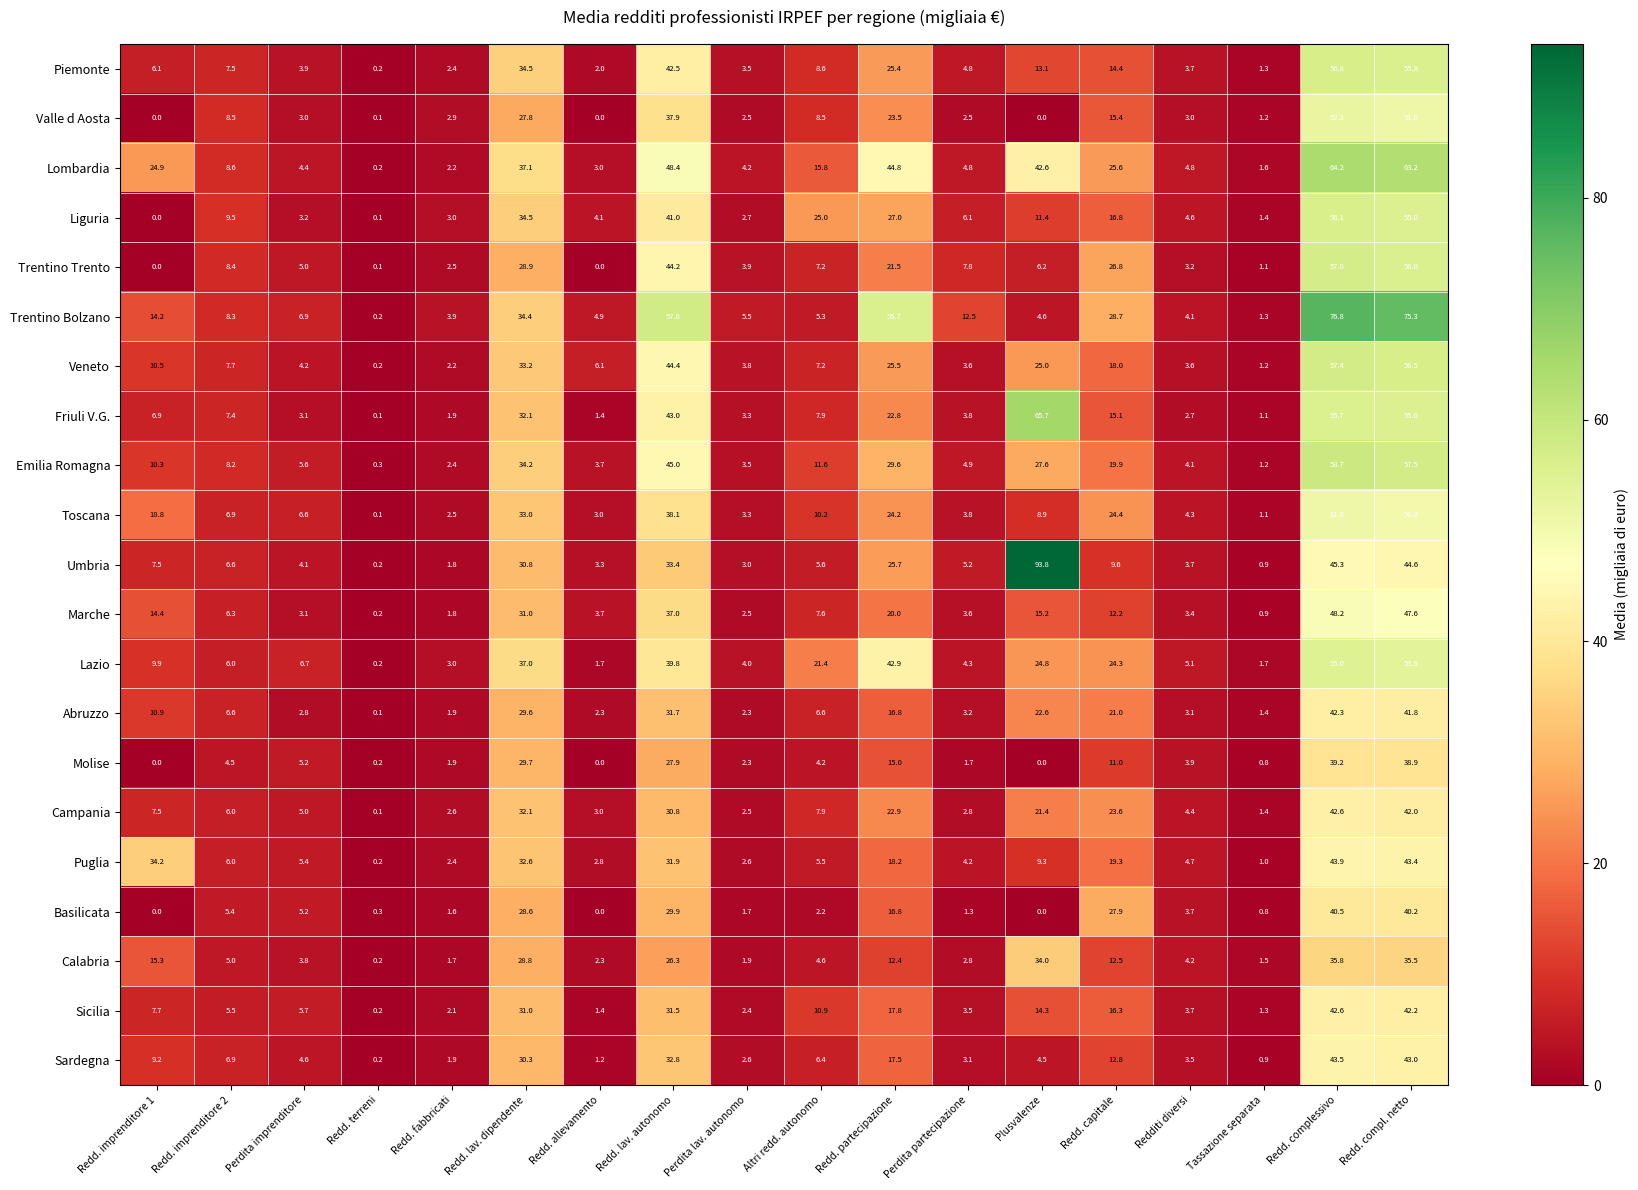

Which series has the largest total across all categories?

Lombardia